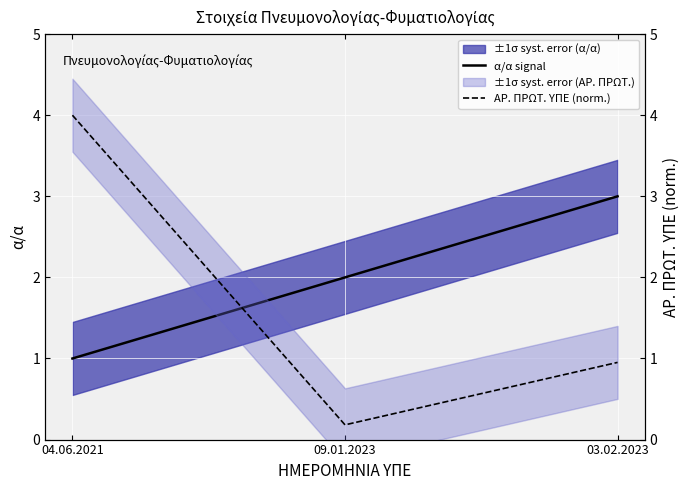

Reading right to left, list all the values displayed in this chart.

α/α signal: 03.02.2023=3.0	09.01.2023=2.0	04.06.2021=1.0
ΑΡ. ΠΡΩΤ. ΥΠΕ (norm.): 03.02.2023=1.0	09.01.2023=0.2	04.06.2021=4.0